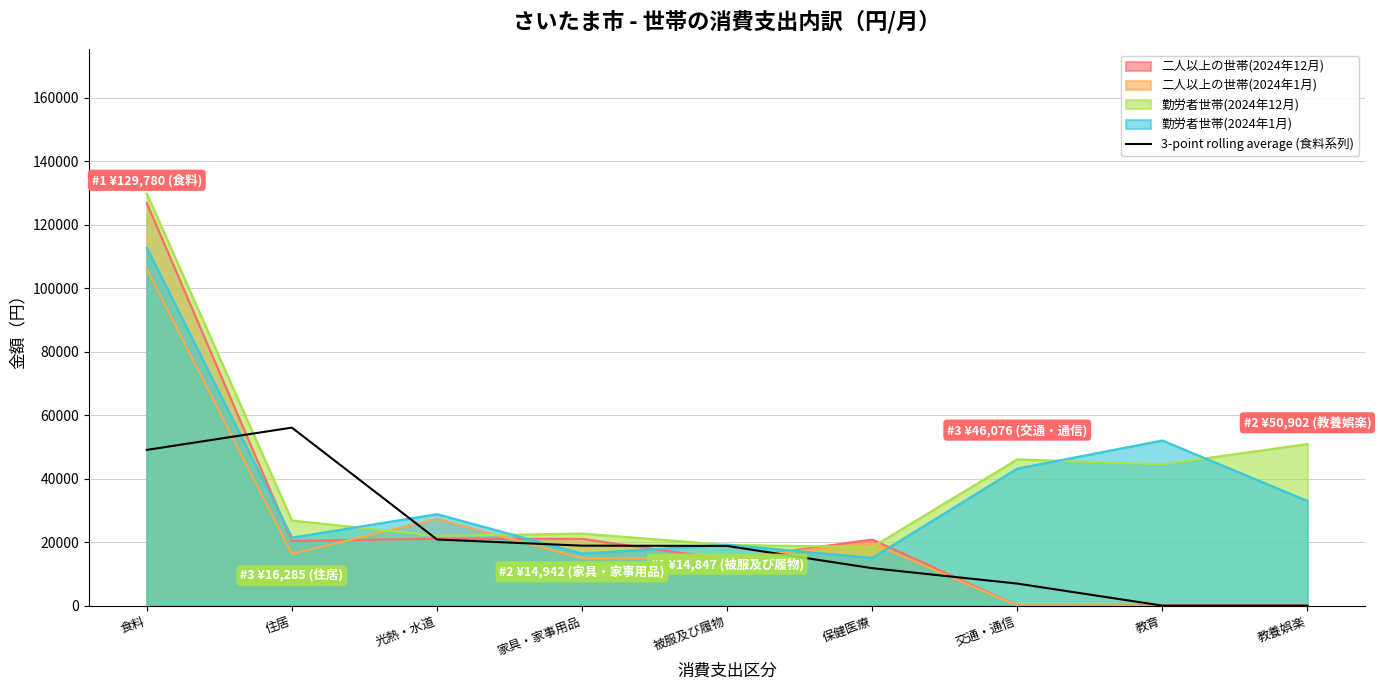

Which series has the largest range (max minus min)?

二人以上の世帯(2024年12月)